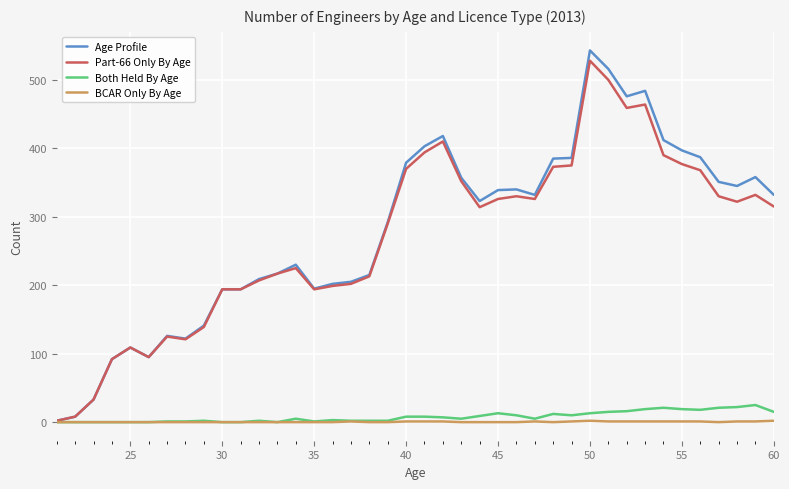

Which series has the widest spread of values?

Age Profile